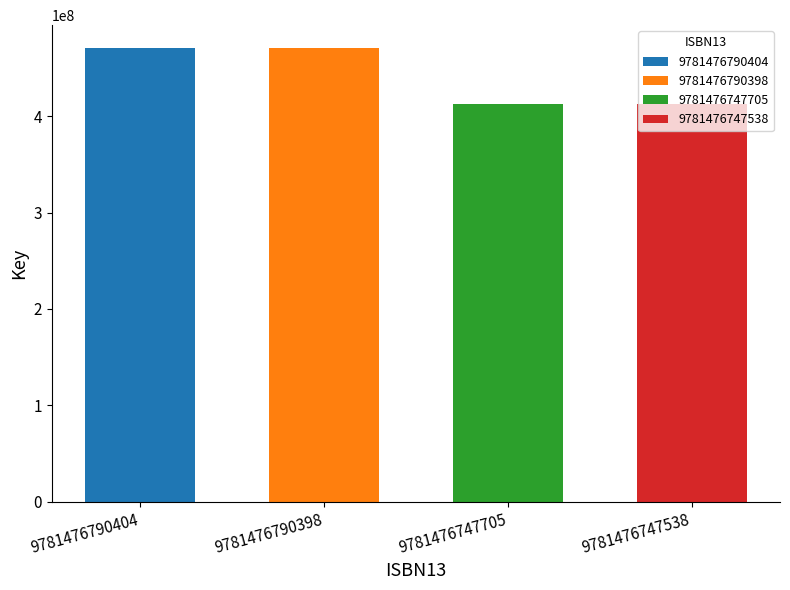

What value does the data have at 9781476747705, to the nearest 50?

413062750